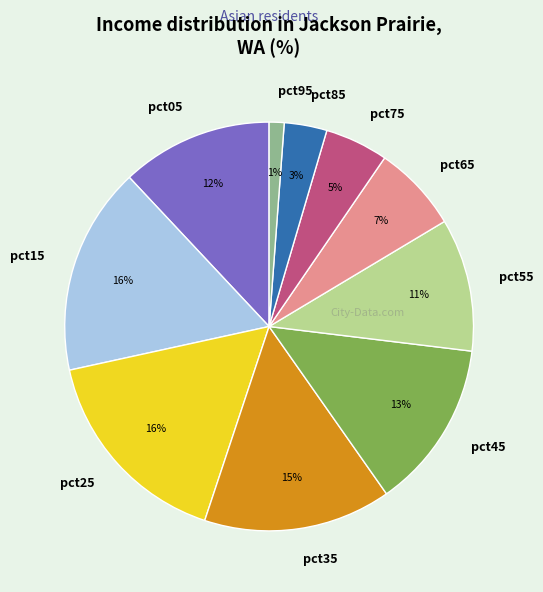

To the nearest percent, what percentage of the pie is pct25?

16%